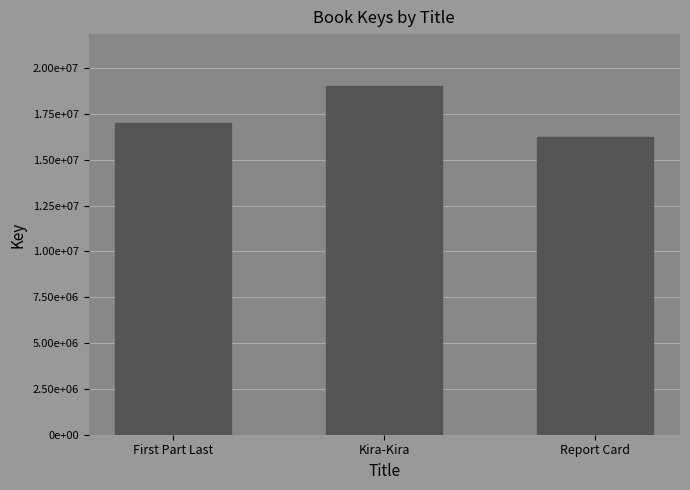

What position from the right is First Part Last?

3